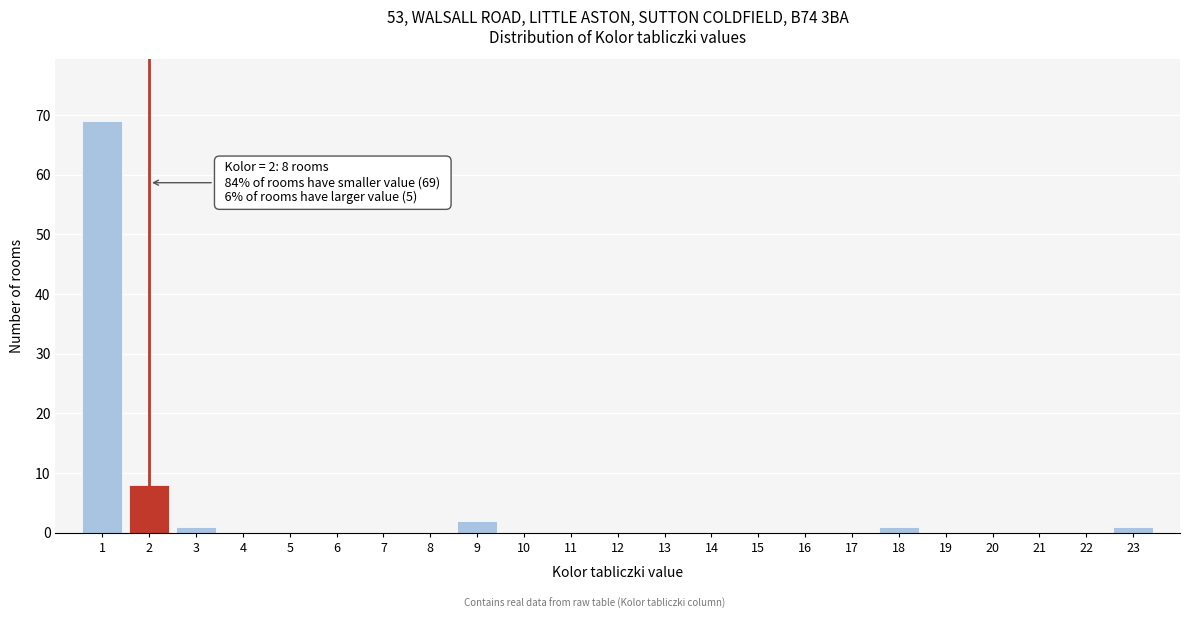

Reading left to right, list all the values displayed in this chart.

1=69	2=8	3=1	4=0	5=0	6=0	7=0	8=0	9=2	10=0	11=0	12=0	13=0	14=0	15=0	16=0	17=0	18=1	19=0	20=0	21=0	22=0	23=1